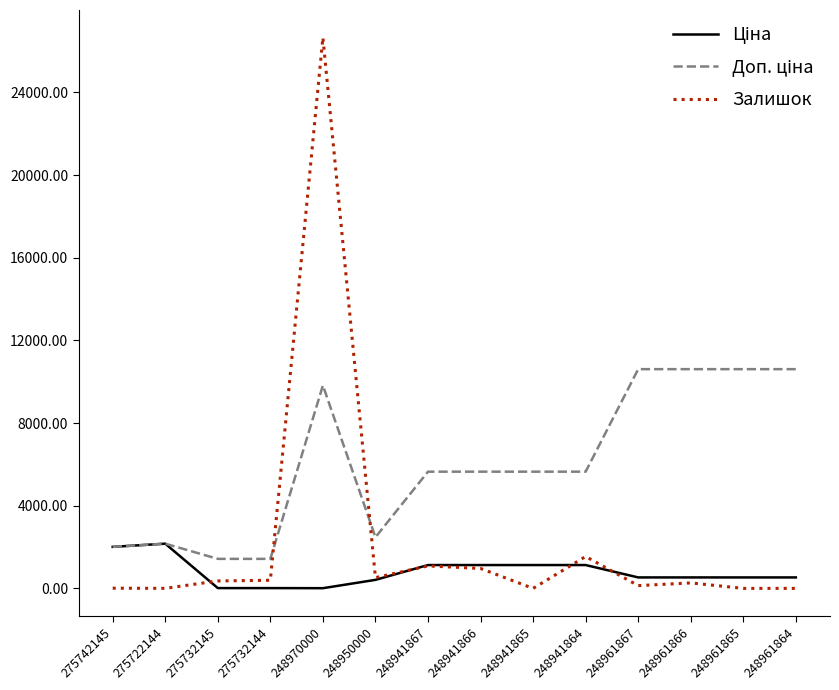

The Залишок series shows 360.0 at 275732145. True or false?

True